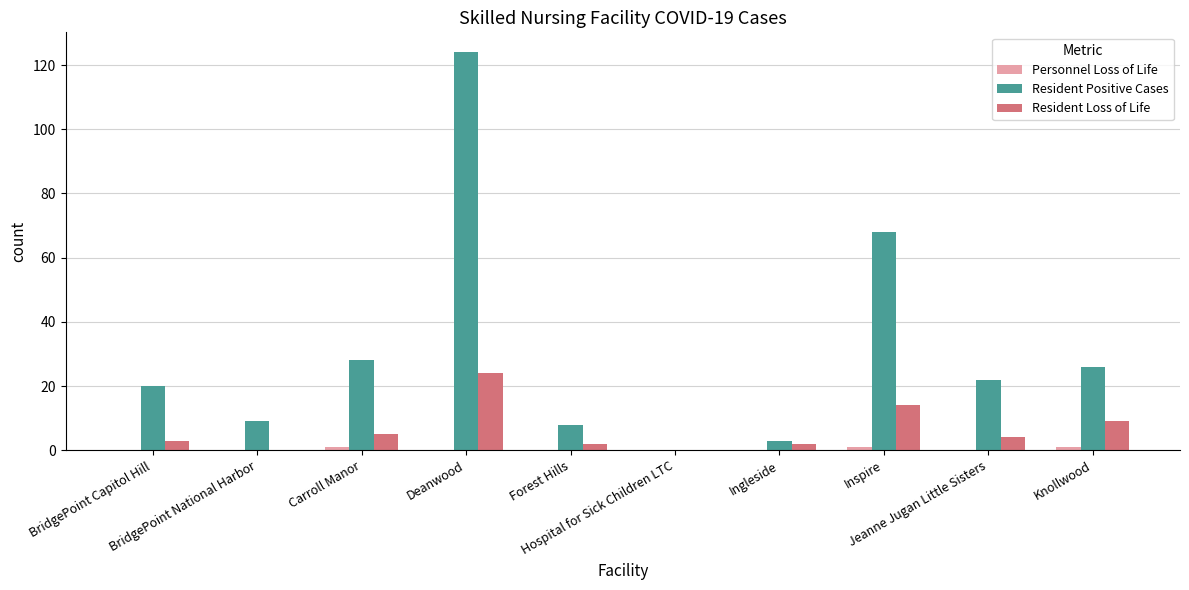

What is the greatest value displayed?

124